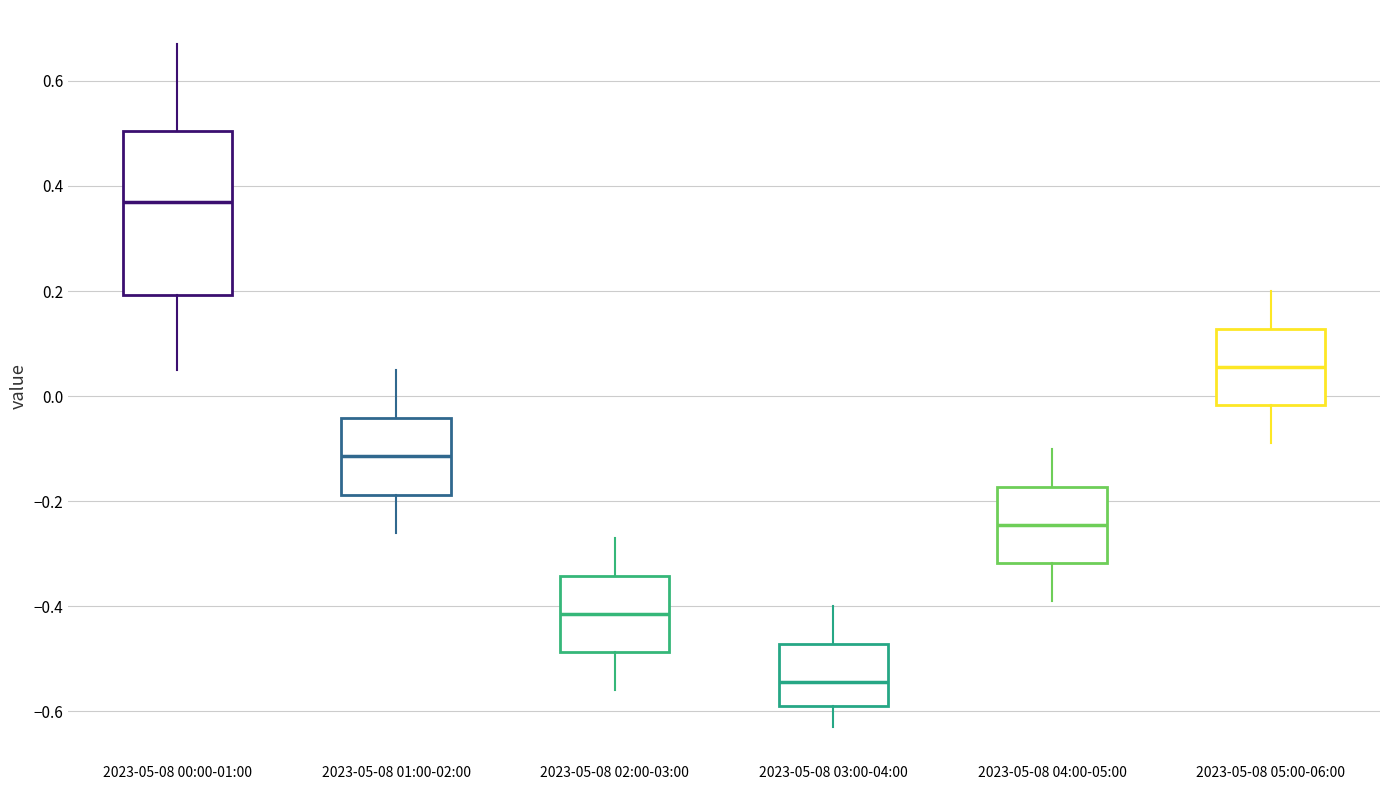

Reading left to right, transcribe this box plot: for each box, give where its median line is, the range the box spans, and where its two whiskers end, as read against the y-axis. The values are not printed on the chart, so give them approximately, as read against the axis.

2023-05-08 00:00-01:00: median 0.38, box 0.20 to 0.50, whiskers 0.06 to 0.68
2023-05-08 01:00-02:00: median -0.12, box -0.18 to -0.04, whiskers -0.26 to 0.06
2023-05-08 02:00-03:00: median -0.42, box -0.48 to -0.34, whiskers -0.56 to -0.26
2023-05-08 03:00-04:00: median -0.54, box -0.58 to -0.48, whiskers -0.62 to -0.40
2023-05-08 04:00-05:00: median -0.24, box -0.32 to -0.18, whiskers -0.38 to -0.10
2023-05-08 05:00-06:00: median 0.06, box -0.02 to 0.12, whiskers -0.08 to 0.20